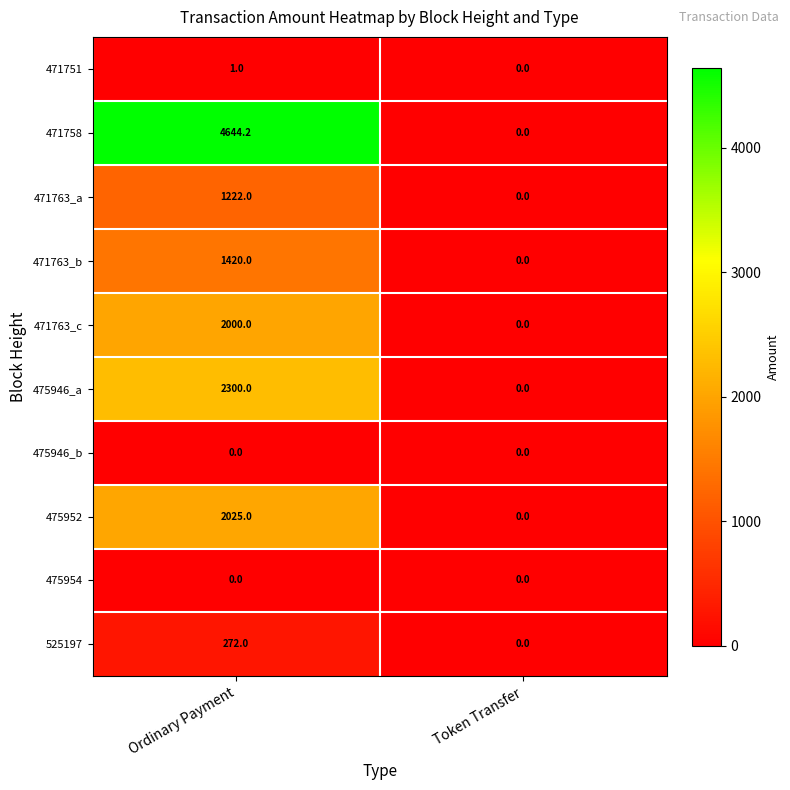

Between Ordinary Payment and Token Transfer, which series saw the biggest shift?

471758